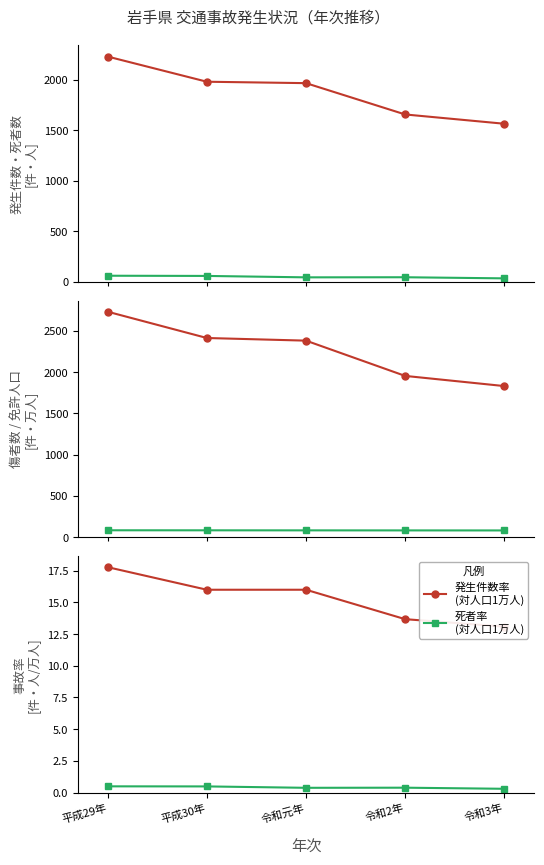

At which label is 死者 closest to 48?

令和2年